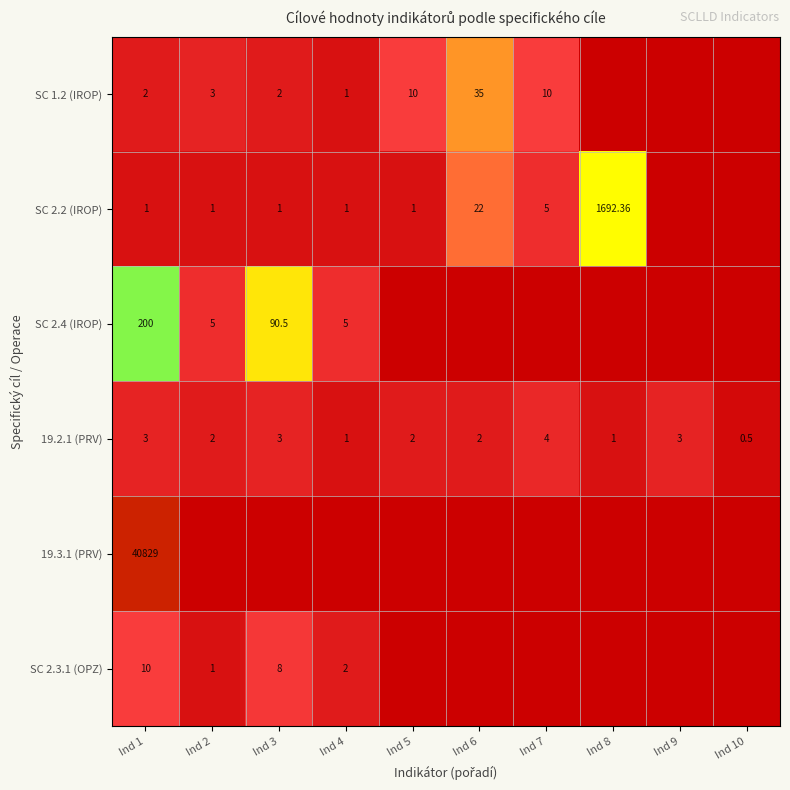

The 19.3.1 (PRV) series shows 0.0 at Ind 10. True or false?

True